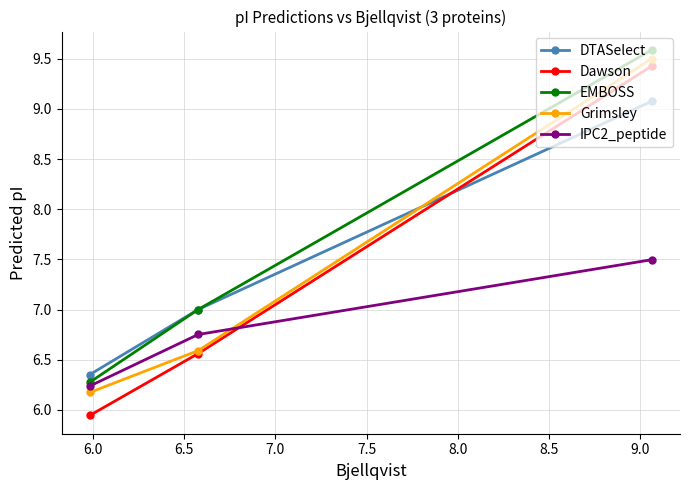

Which series has the largest total across all categories?

EMBOSS